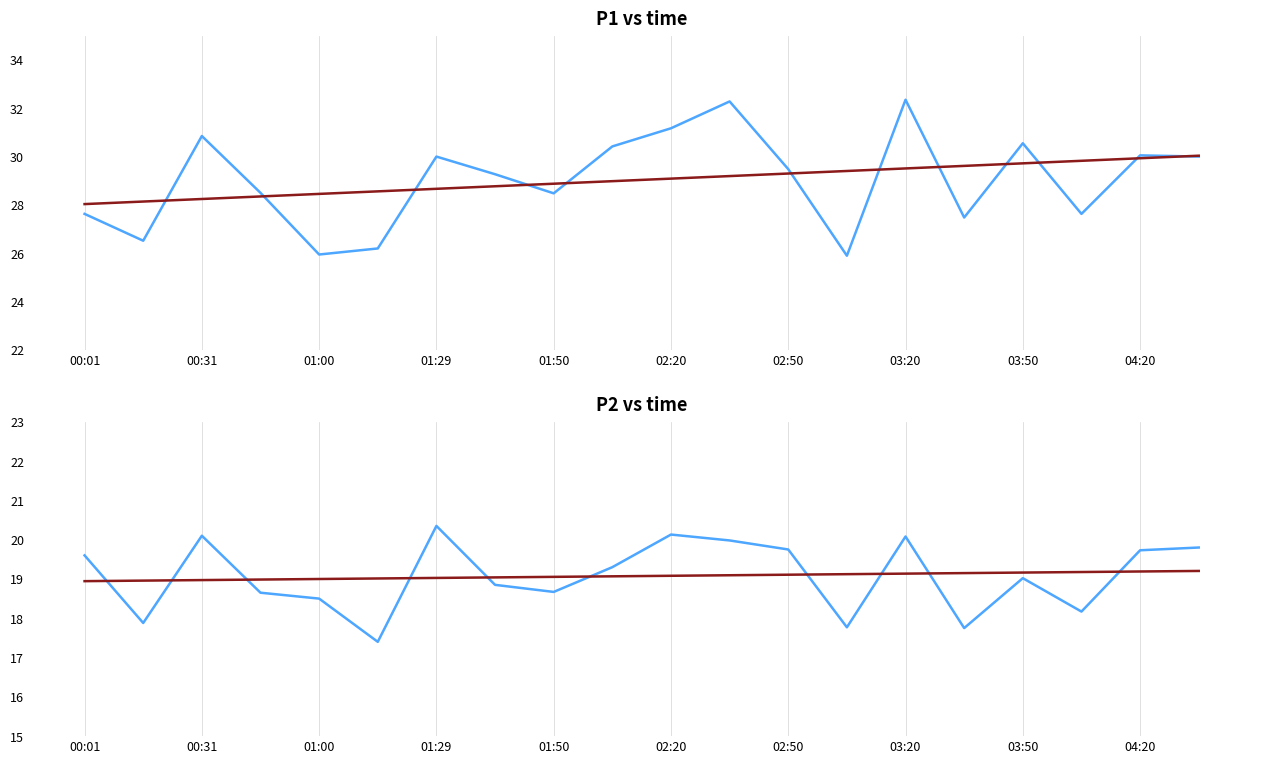

At how many categories does at least one series exceed 21?

20